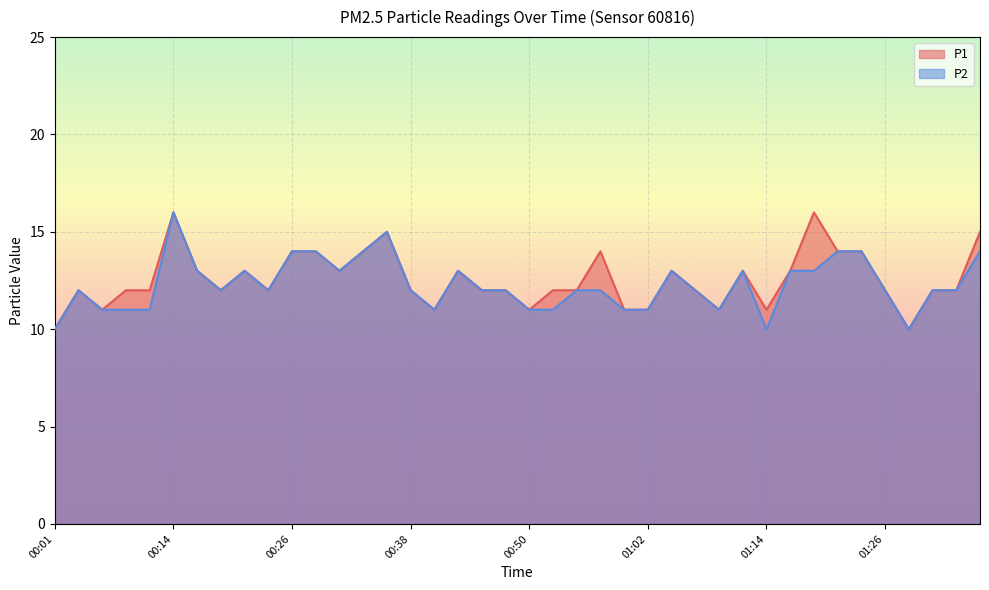

Is it true that P1 equals 4 at 01:09?

False